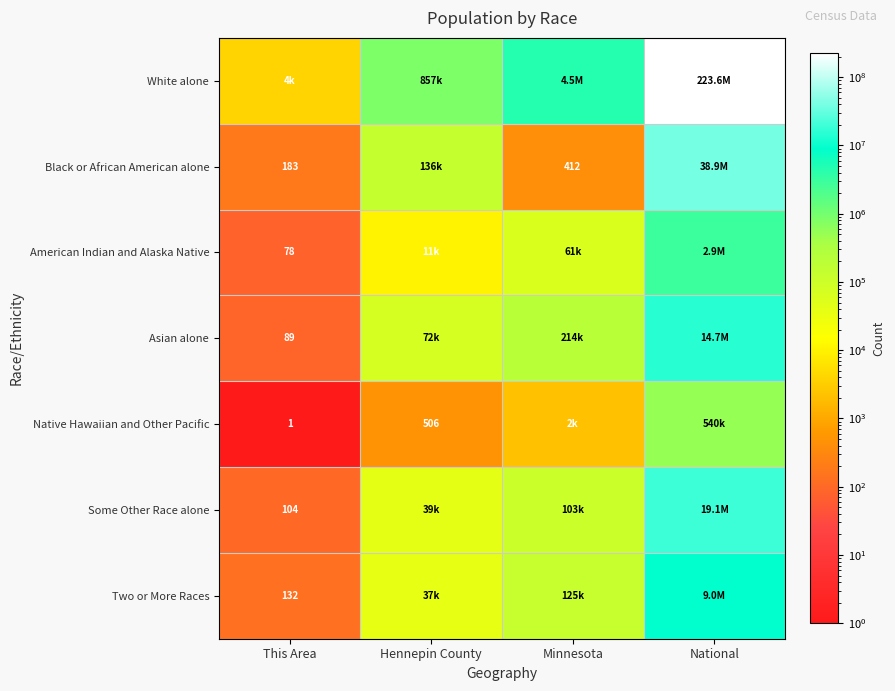

Is it true that Native Hawaiian and Other Pacific equals 180 at Hennepin County?

False